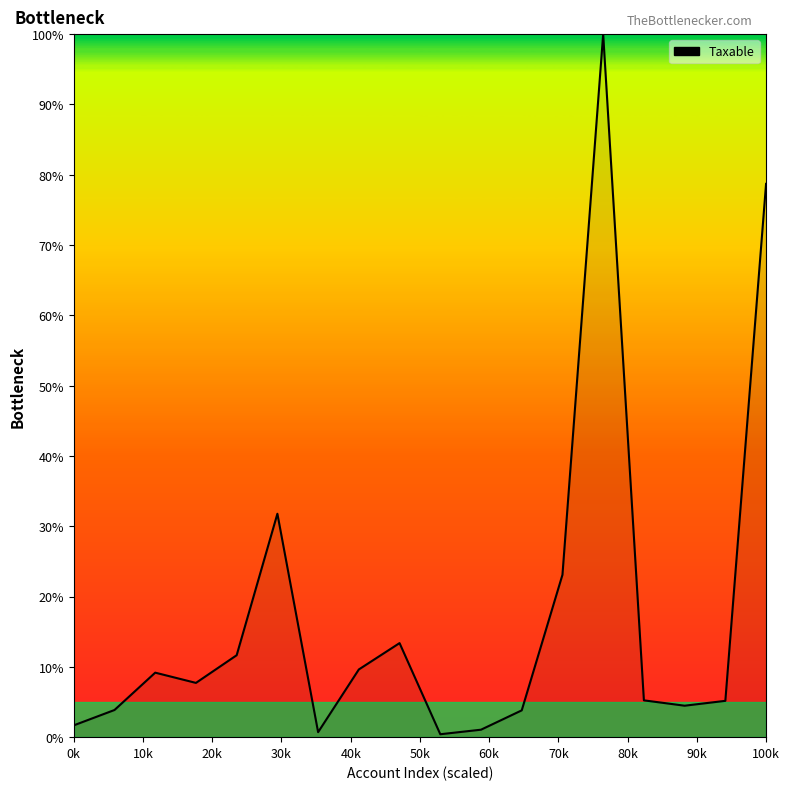

What is the difference between the maximum and minimum values?

99.6